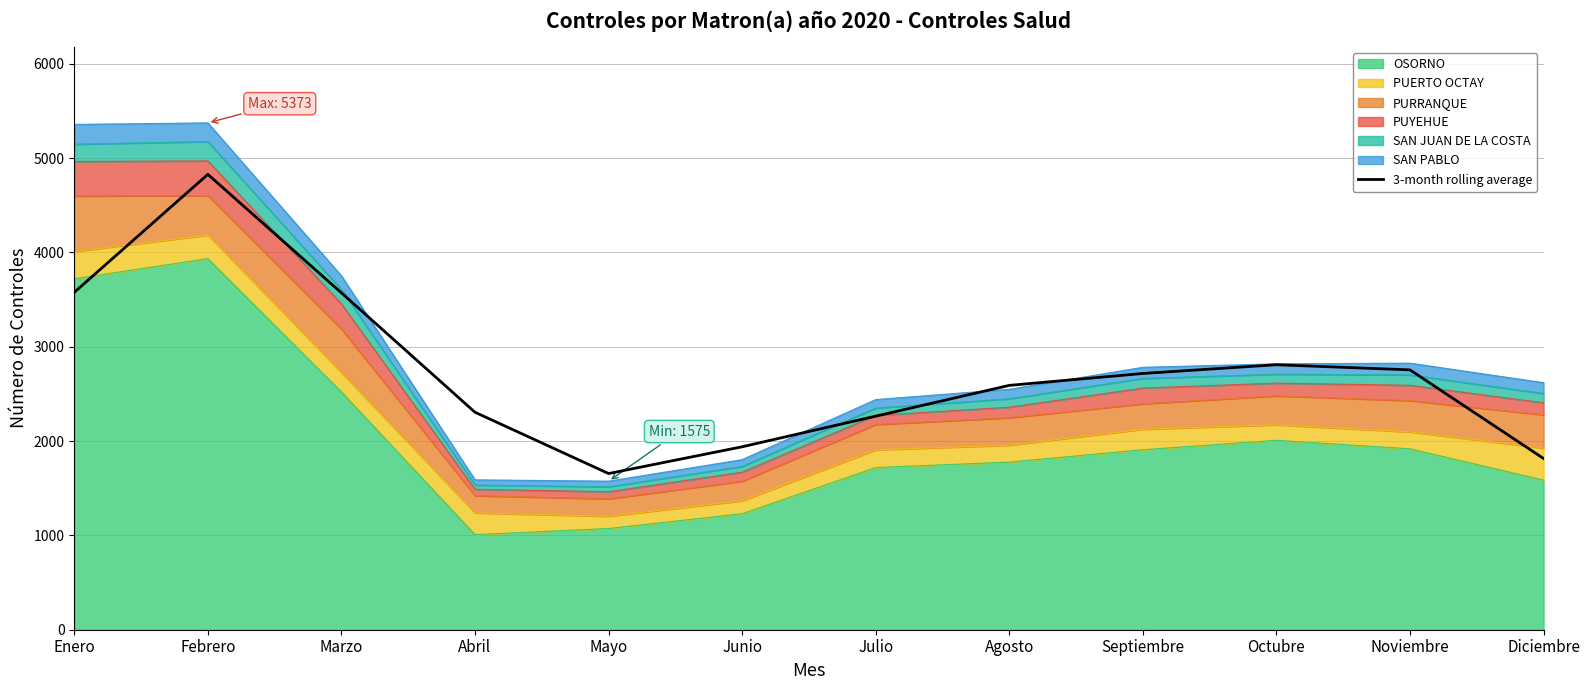

What is the change in value from Octubre to Diciembre?

-994.0